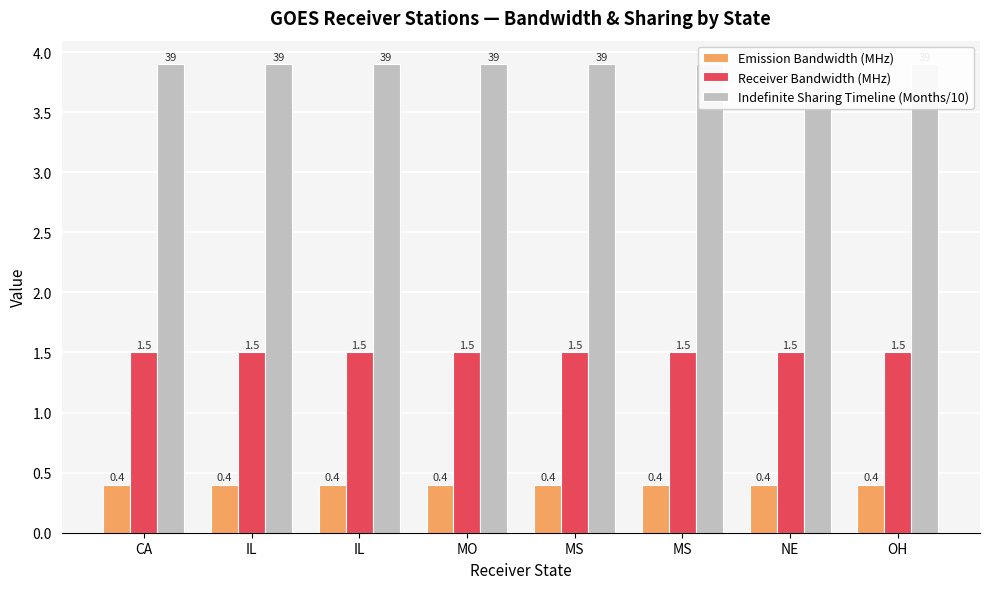

What is the value of the Indefinite Sharing Timeline (Months/10) bar at the 2nd from the left?

3.9